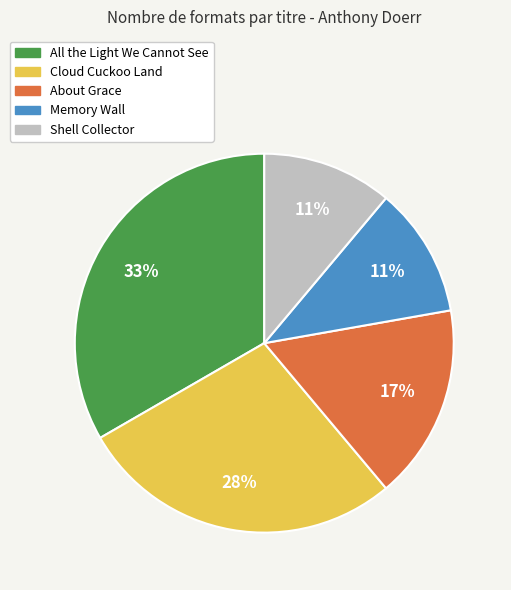

Which has a higher value, Shell Collector or About Grace?

About Grace